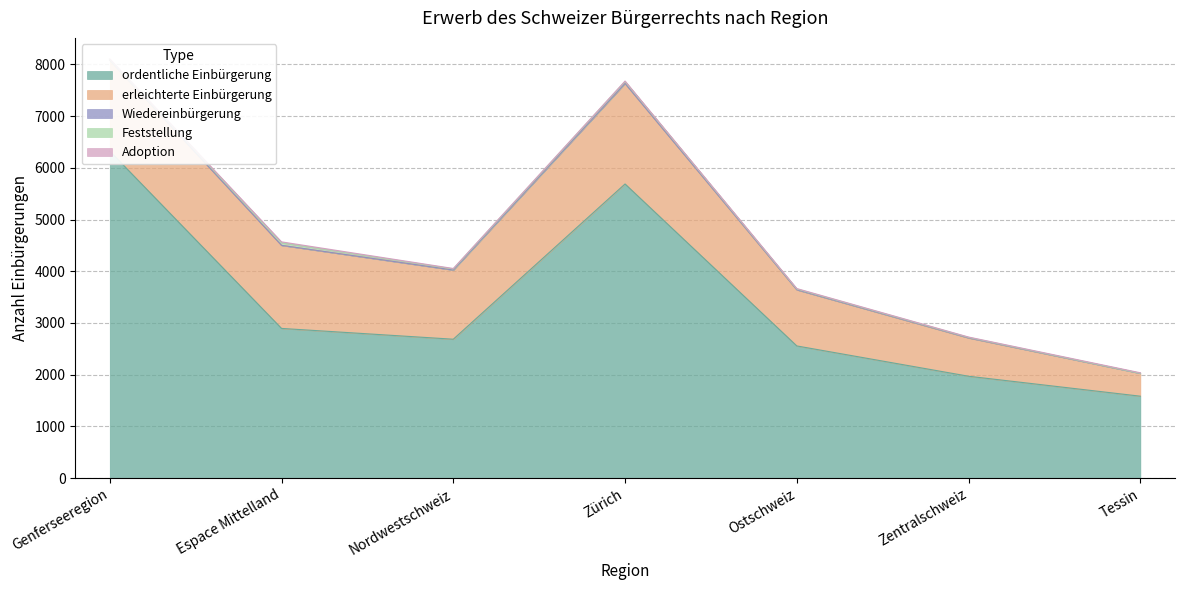

True or false: erleichterte Einbürgerung and Adoption intersect in this chart.

False